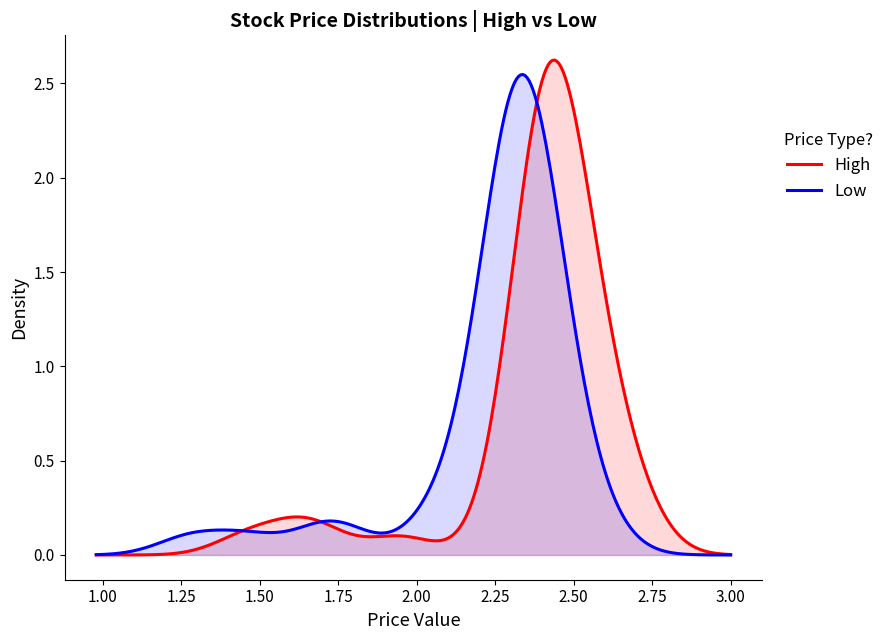

What are all the series names shown in the legend?

High, Low